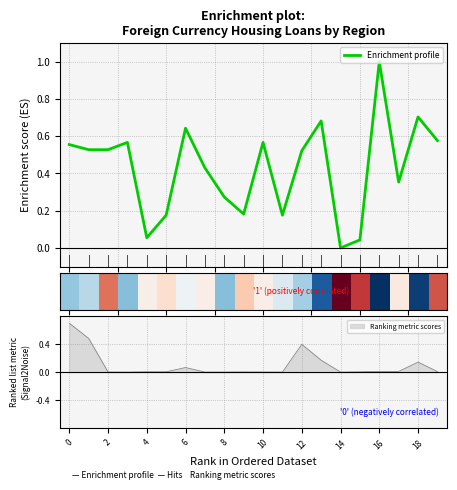

What is the highest value of the Enrichment profile series?

1.0